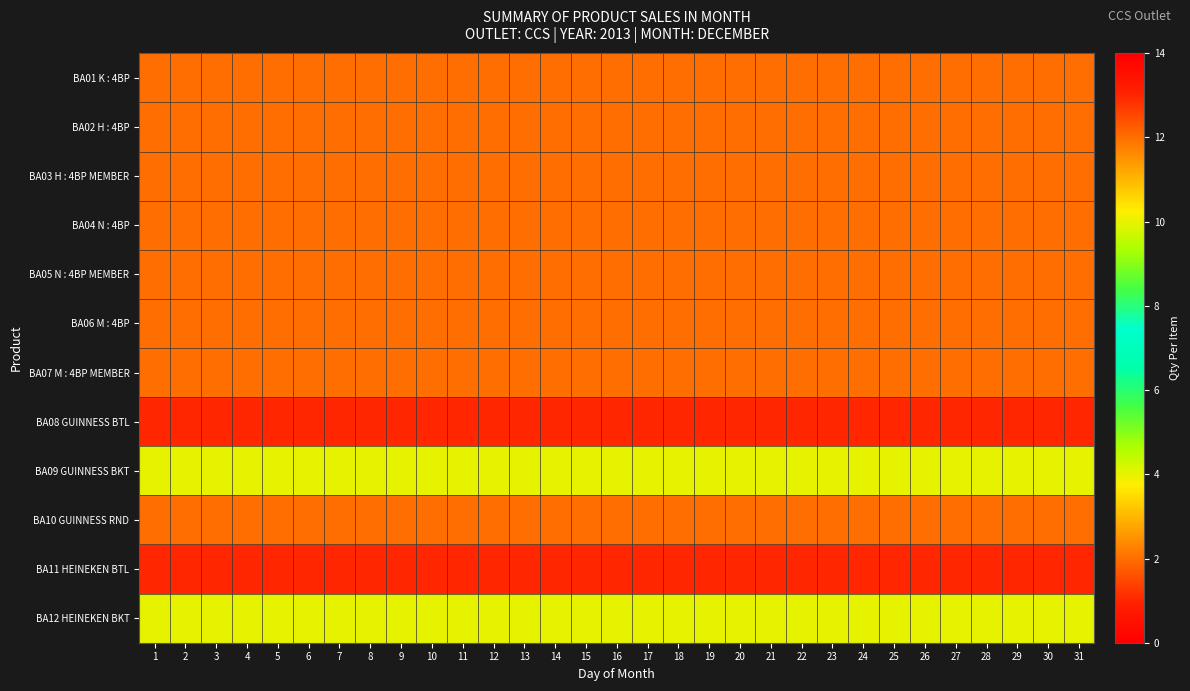

At which category is the sum across all series the highest?

1